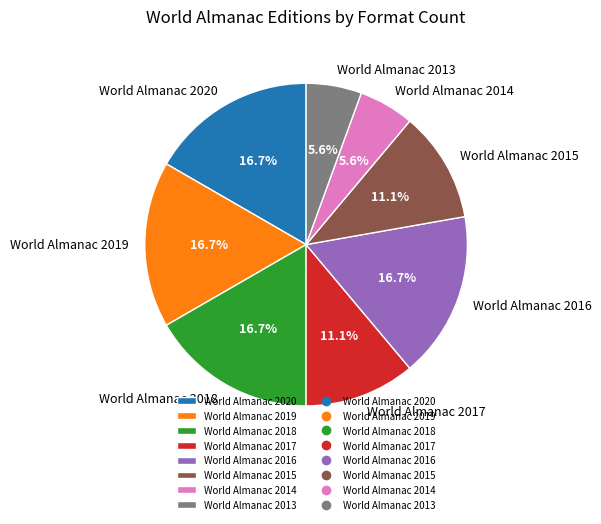

Is World Almanac 2020 the majority of the pie?

No